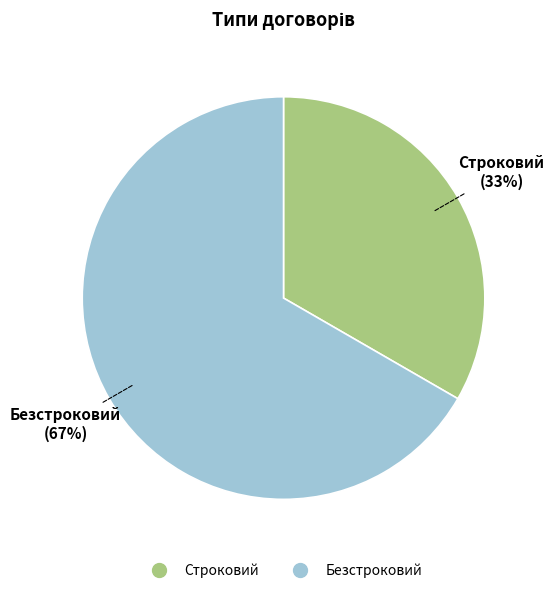

What percentage is the Безстроковий slice, to the nearest percent?

67%